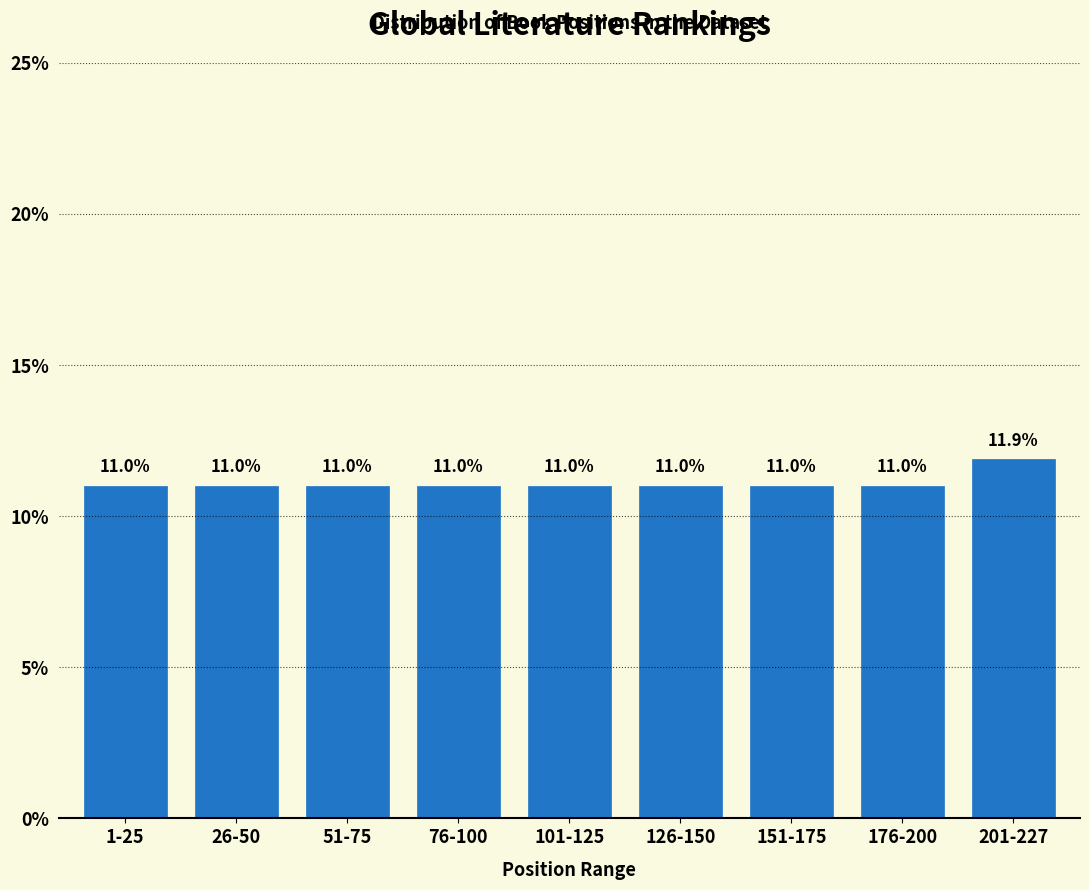

Reading left to right, list all the values displayed in this chart.

11.0	11.0	11.0	11.0	11.0	11.0	11.0	11.0	11.9